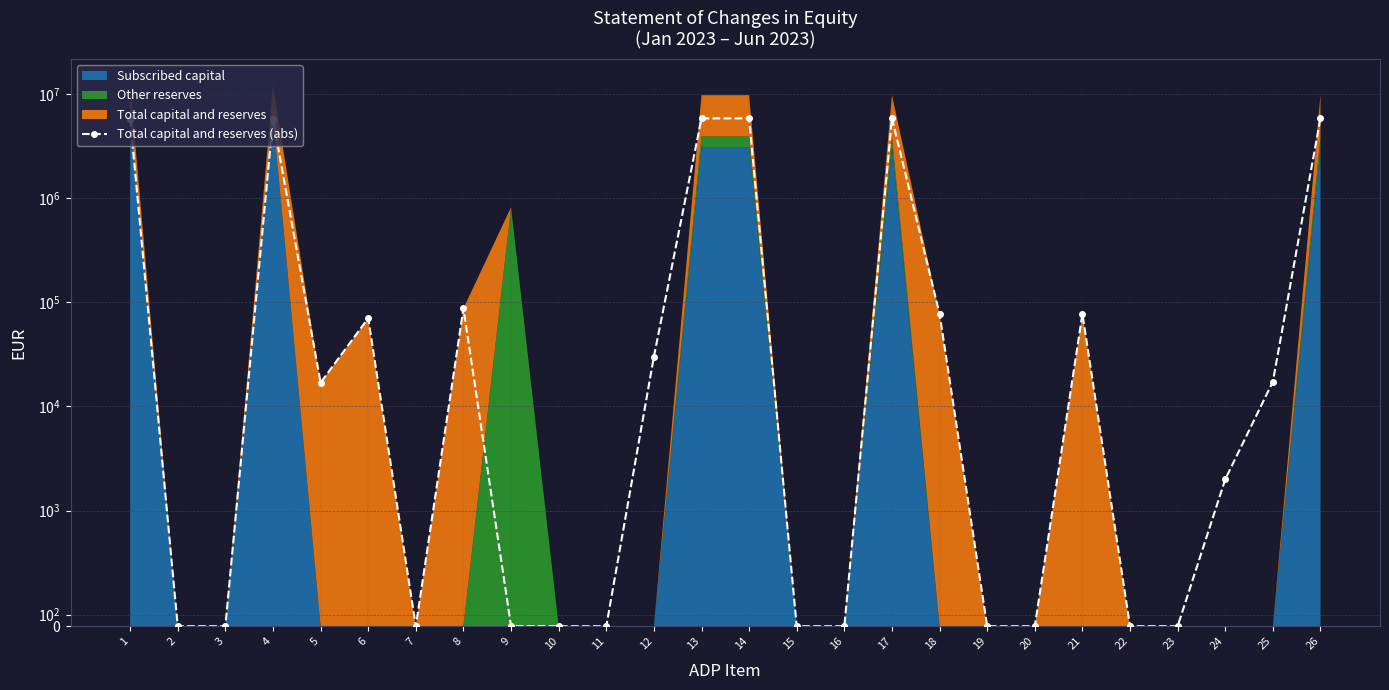

How many points are higher than both their immediate neighbors (excluding endpoints)?

5